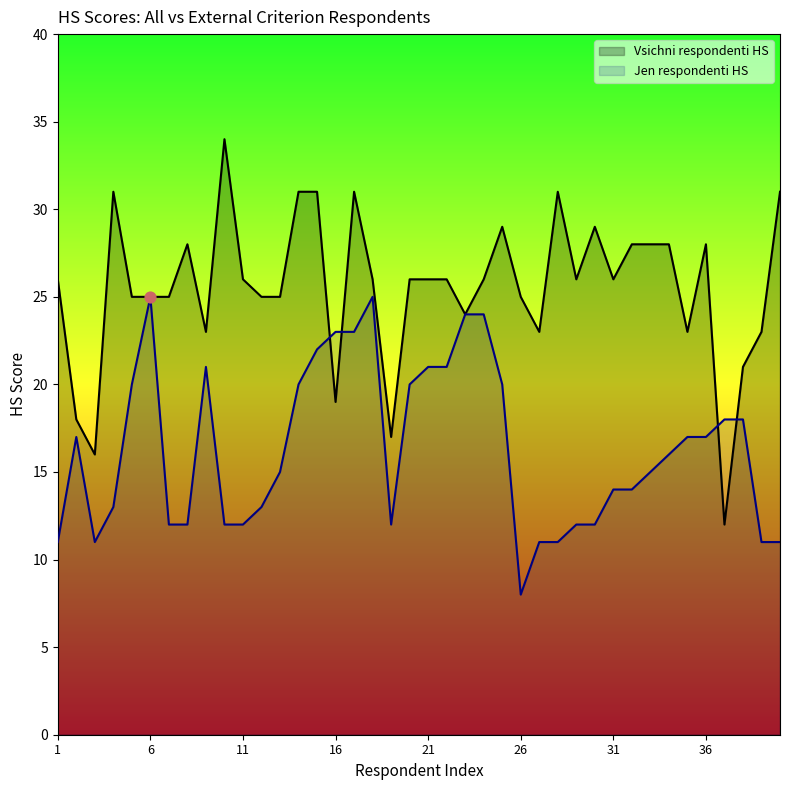

What are all the series names shown in the legend?

Vsichni respondenti HS, Jen respondenti HS